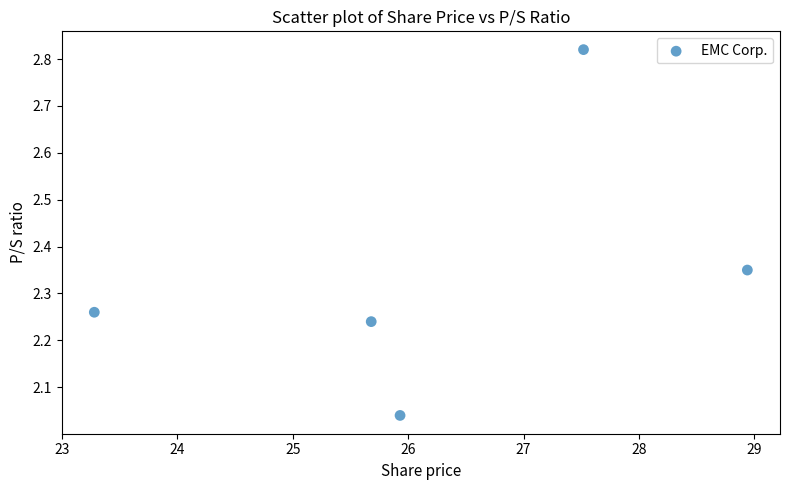

What is the range of Y values (max minus min)?

0.8